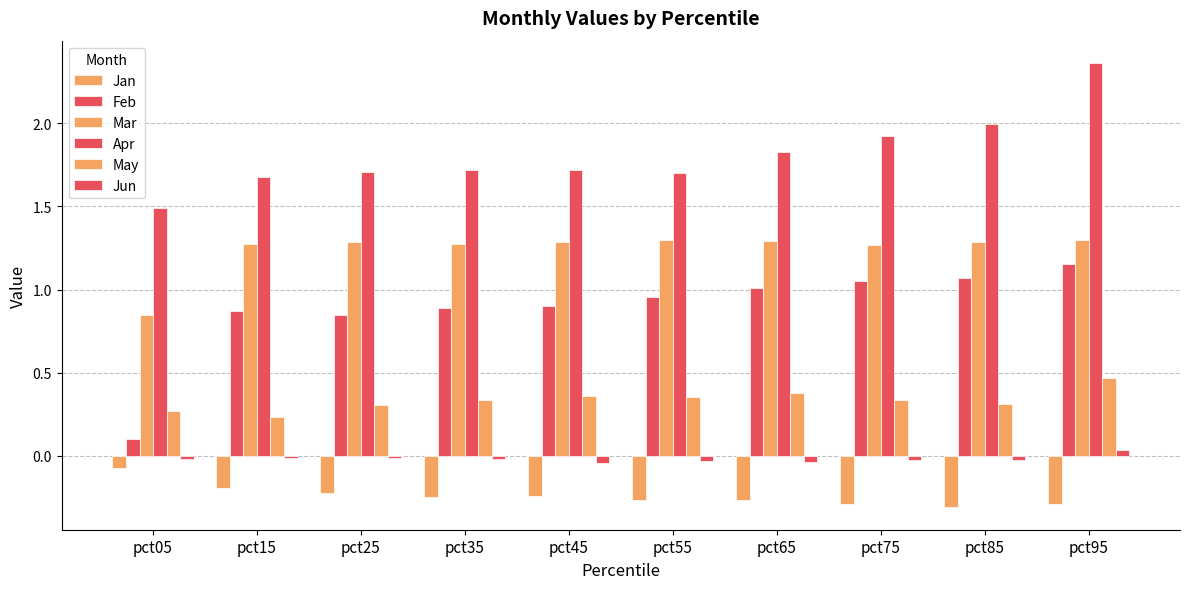

Reading left to right, transcribe all the data shown in this chart.

Jan: -0.1	-0.2	-0.2	-0.2	-0.2	-0.3	-0.3	-0.3	-0.3	-0.3
Feb: 0.1	0.9	0.8	0.9	0.9	1.0	1.0	1.1	1.1	1.2
Mar: 0.8	1.3	1.3	1.3	1.3	1.3	1.3	1.3	1.3	1.3
Apr: 1.5	1.7	1.7	1.7	1.7	1.7	1.8	1.9	2.0	2.4
May: 0.3	0.2	0.3	0.3	0.4	0.4	0.4	0.3	0.3	0.5
Jun: -0.0	-0.0	-0.0	-0.0	-0.0	-0.0	-0.0	-0.0	-0.0	0.0